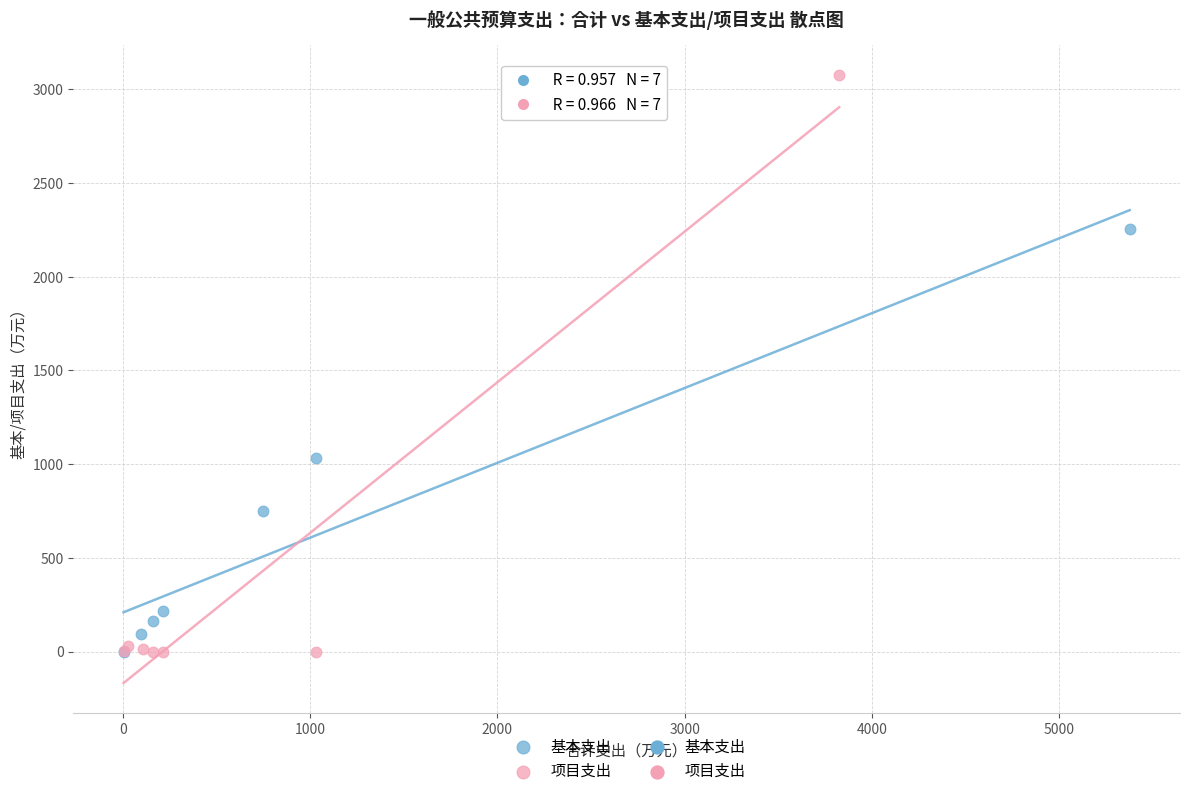

Which series has the largest Y range (max minus min)?

项目支出